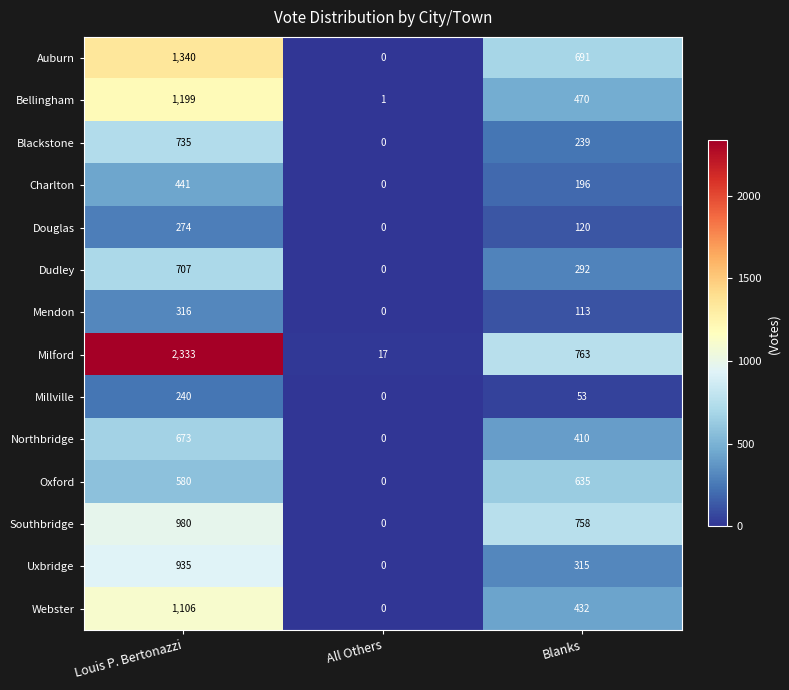

What is the average value of the Oxford series?

405